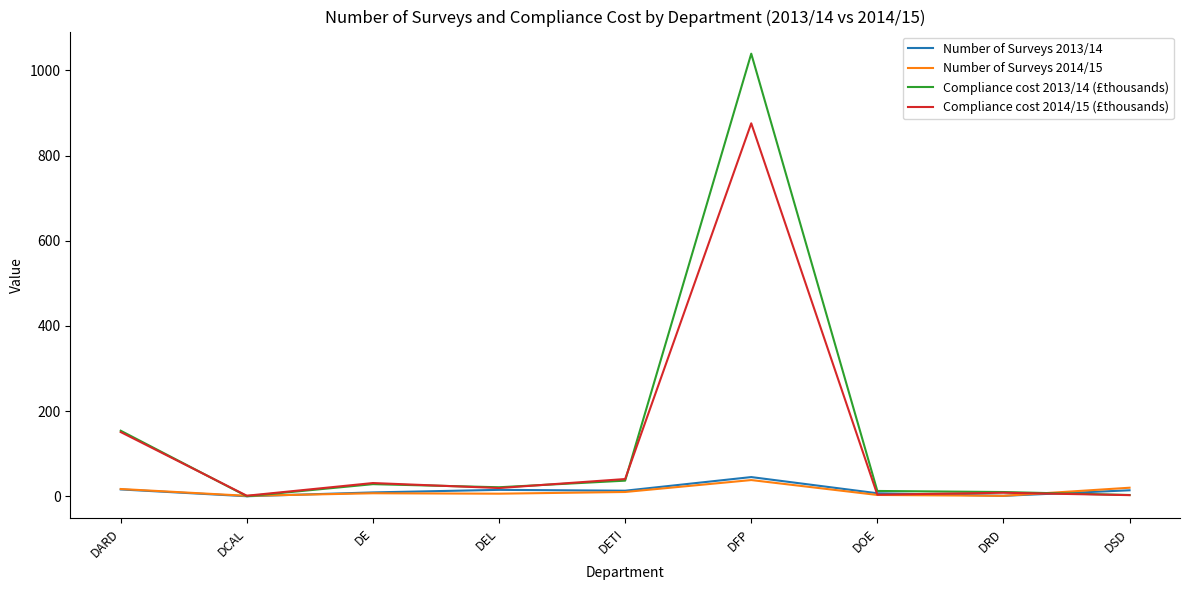

The value of Compliance cost 2013/14 (£thousands) at DFP is 341.8. True or false?

False